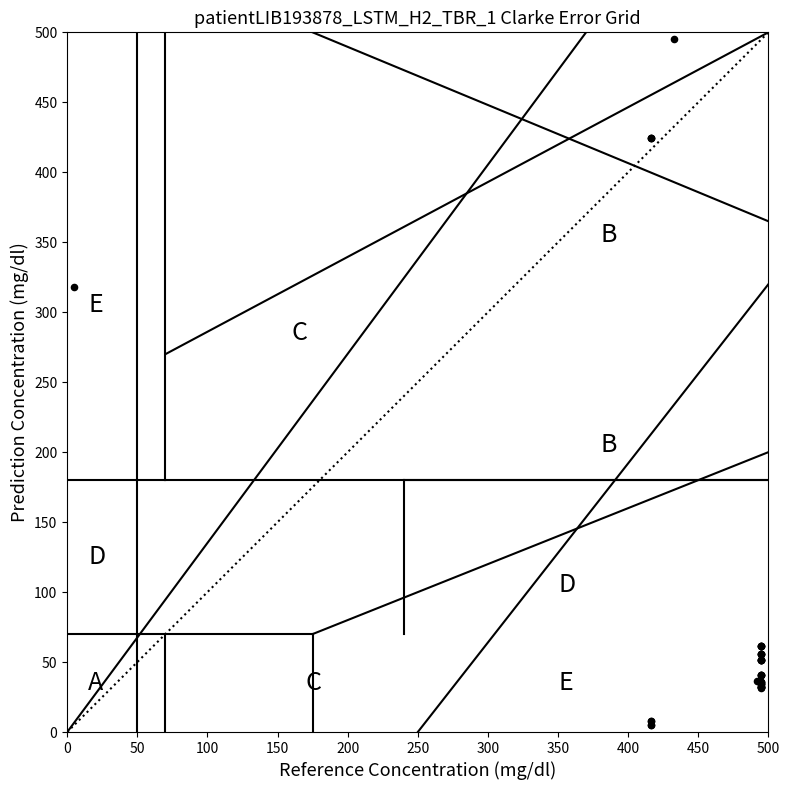

What Y value in the scatter plot is closest to 250?

317.8